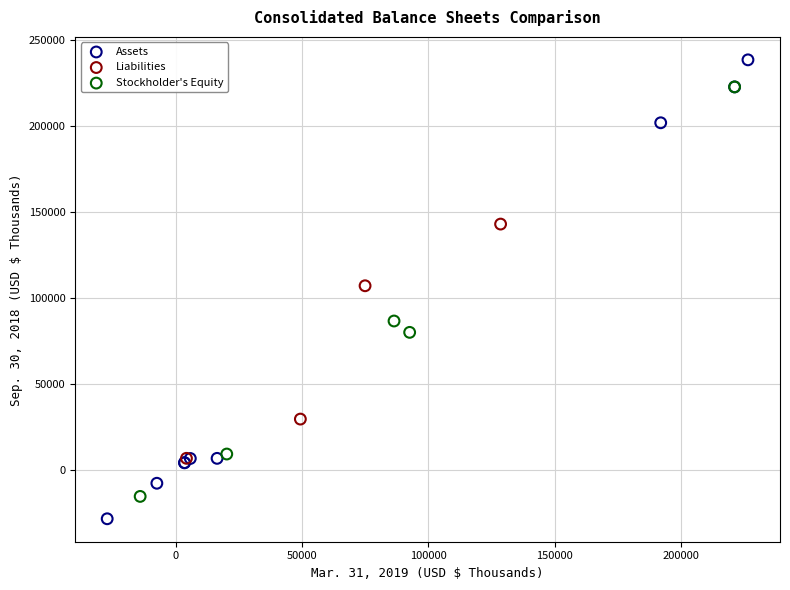

Which series reaches the minimum Y coordinate?

Assets